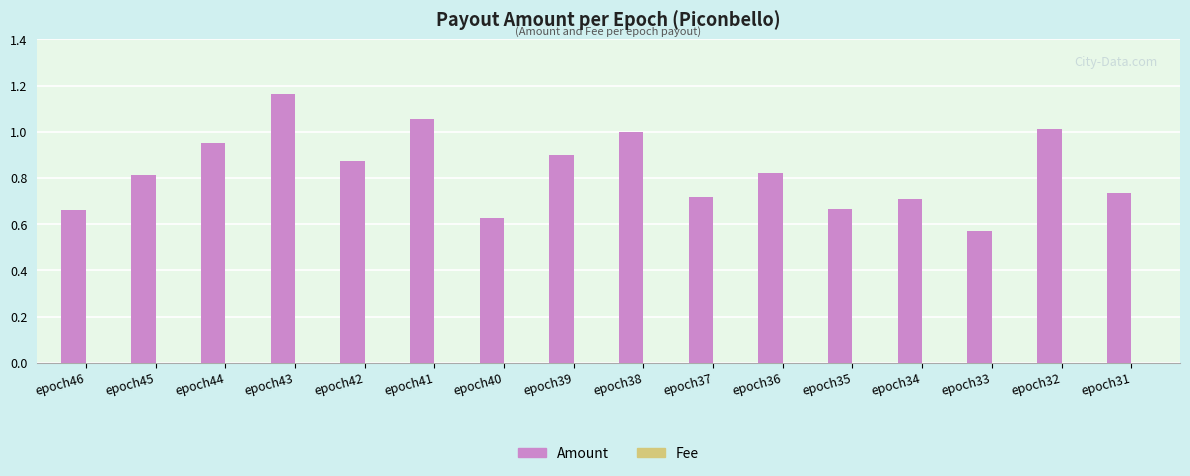

Which series has the largest total across all categories?

Amount